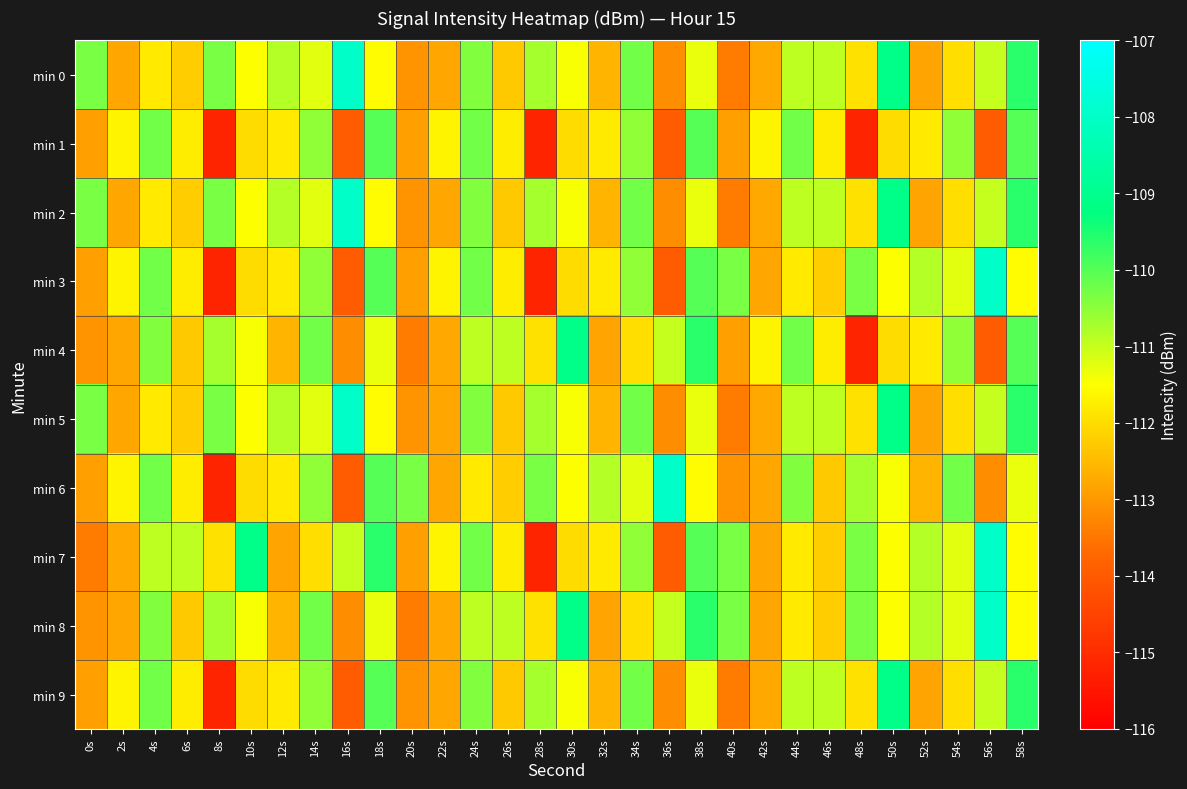

Which category has the highest value across all series?

16s